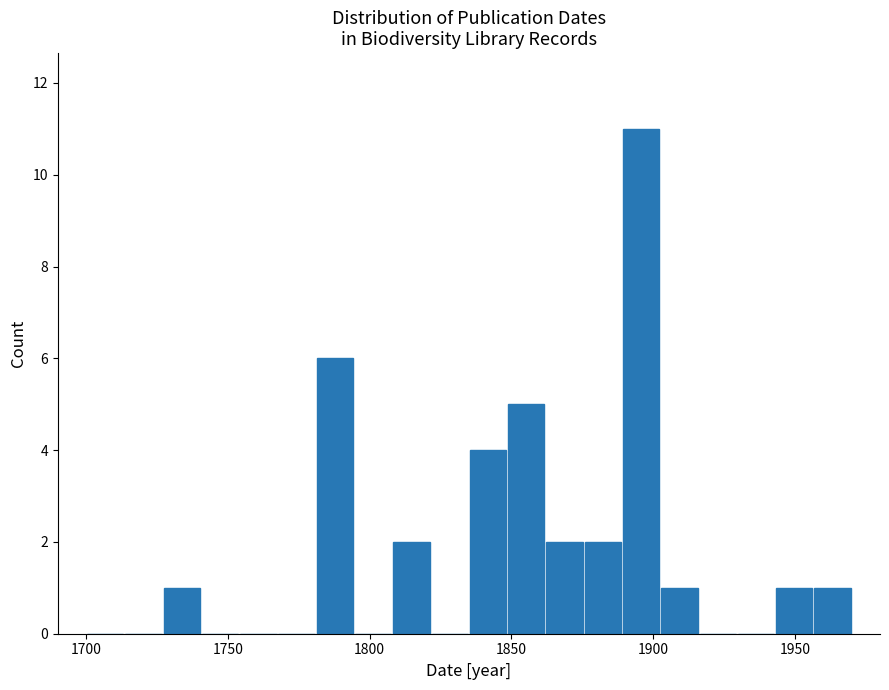

Read against the x-axis, roughly where is the centre of the tallest bar?

1895